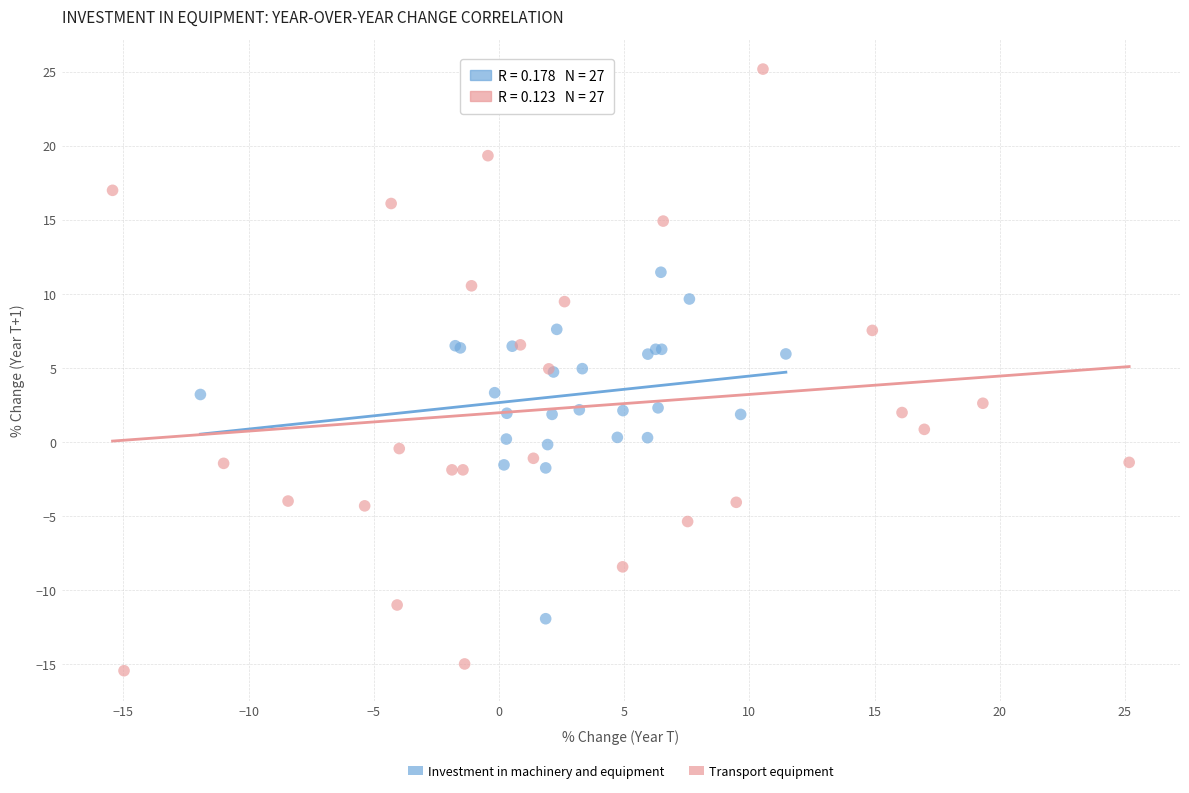

Which series reaches the maximum Y coordinate?

Transport equipment